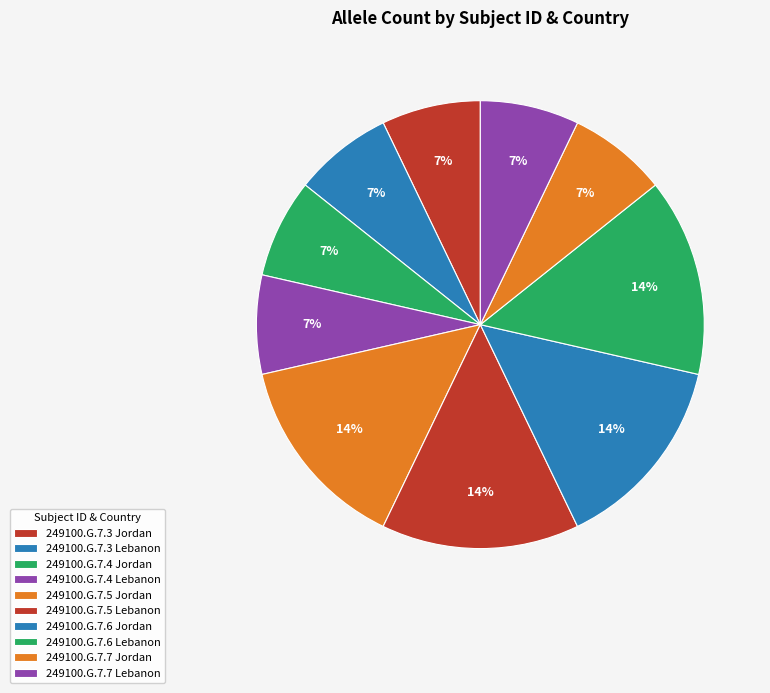

Which has a higher value, 249100.G.7.3 Lebanon or 249100.G.7.6 Lebanon?

249100.G.7.6 Lebanon